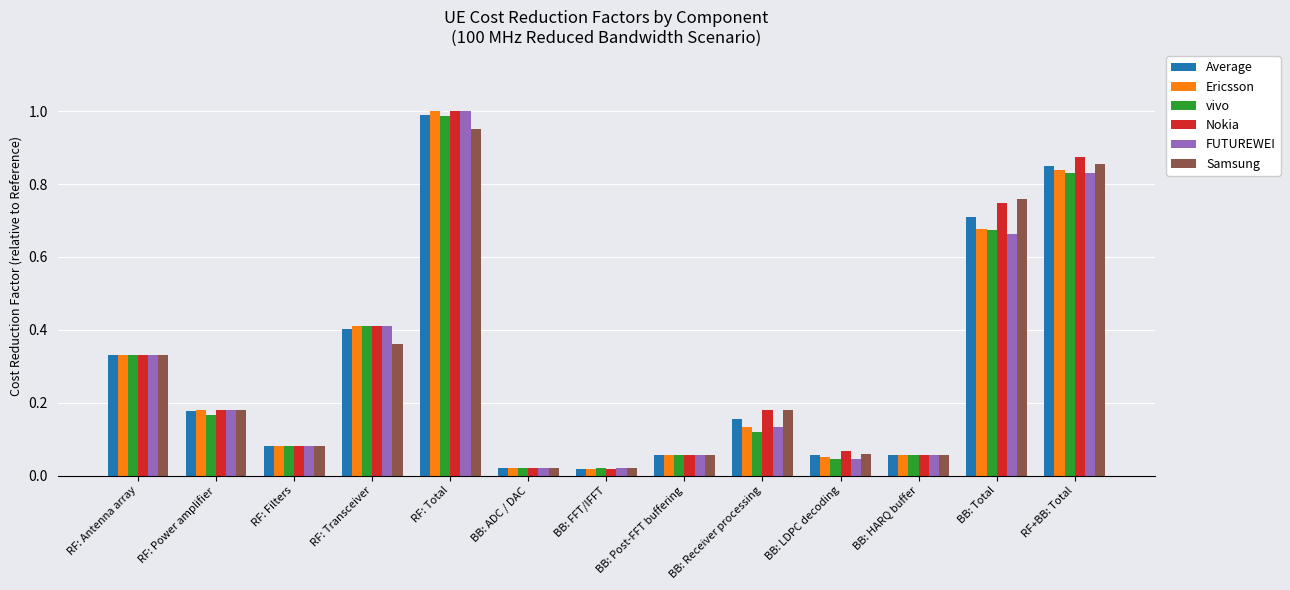

What is the label of the 3rd bar from the left?

RF: Filters